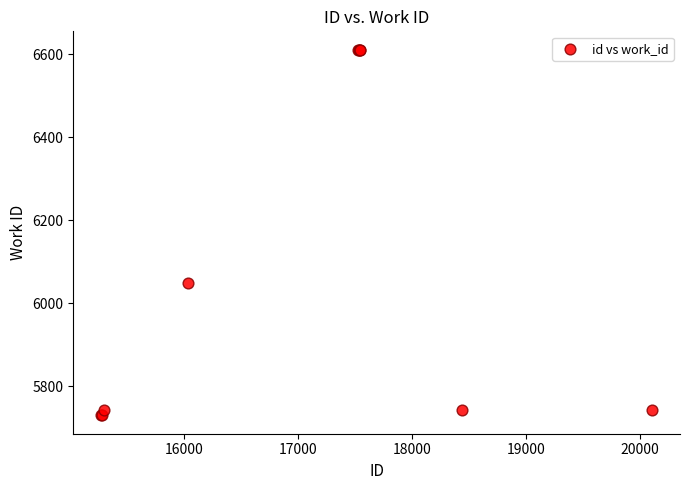

What Y value in the scatter plot is closest to 6170?

6048